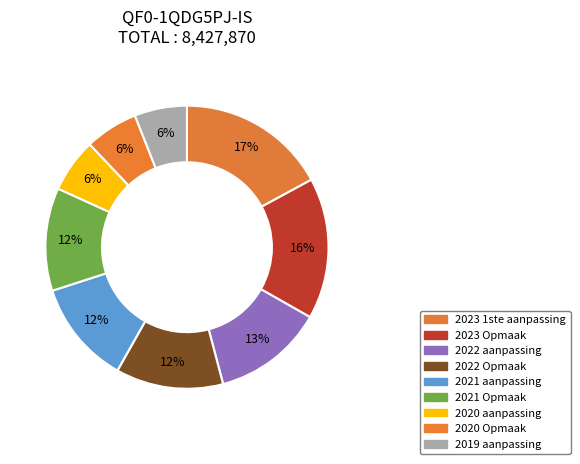

Is there any slice that represents more than half of the pie?

No